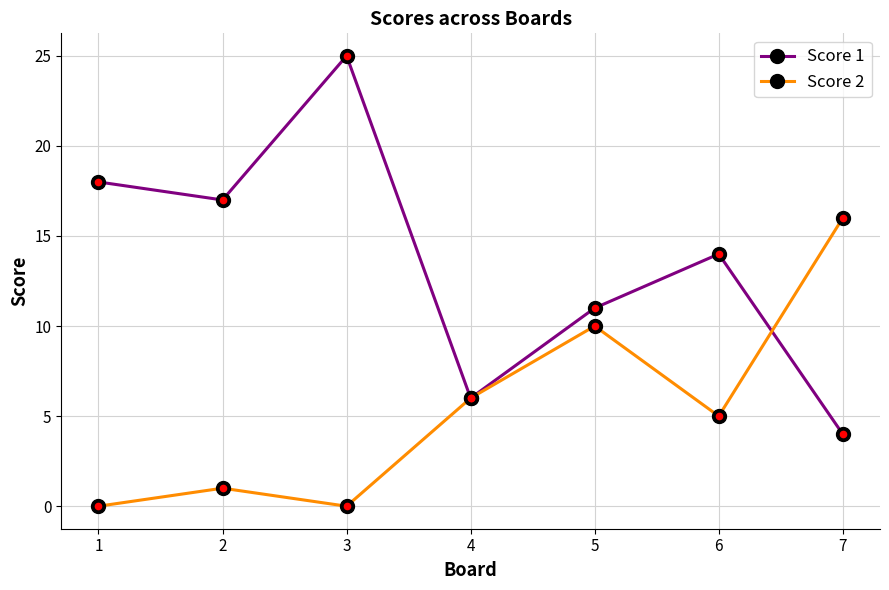

Where does the Score 1 series first go above 14?

1